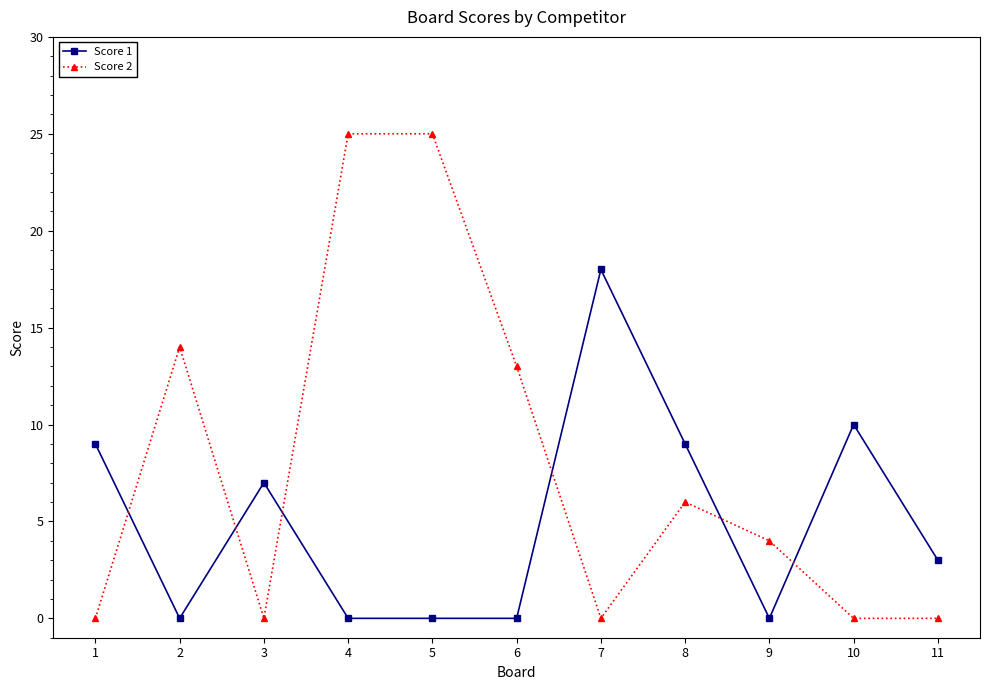

Which series has the largest total across all categories?

Score 2